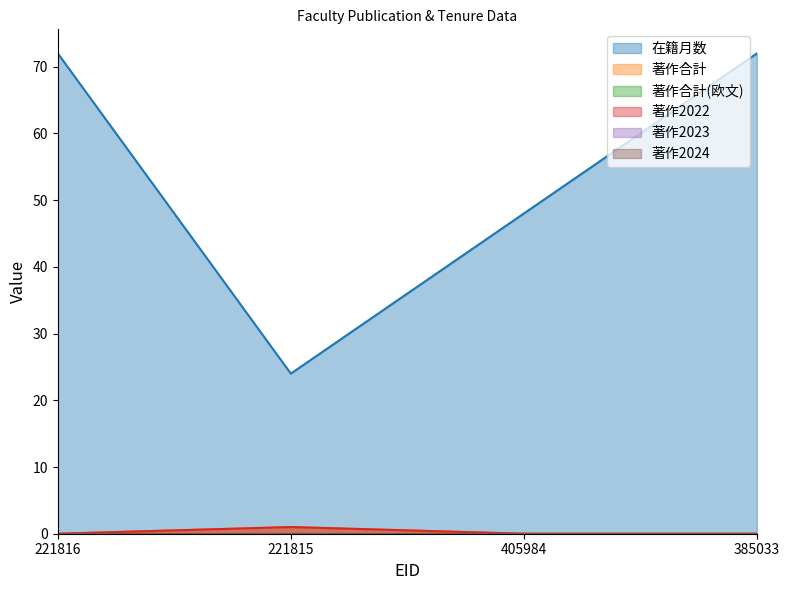

How many interior local peaks does the 著作2022 series have?

1